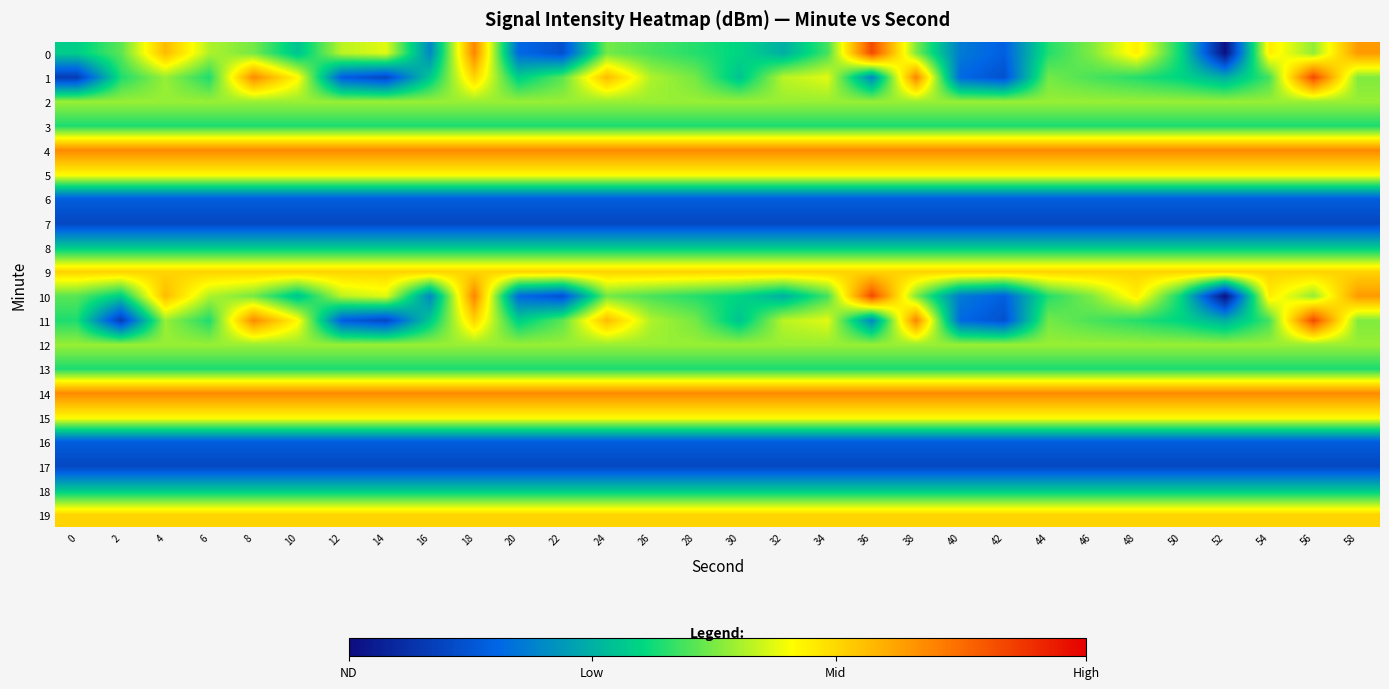

At which category does the chart reach its minimum across all series?

52